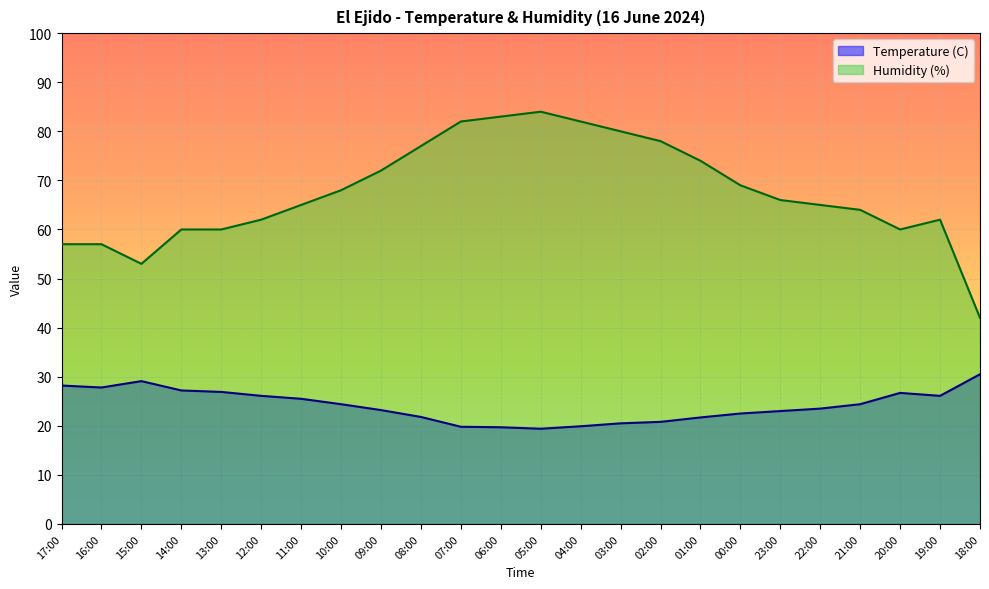

Between 04:00 and 05:00, which is larger?

04:00